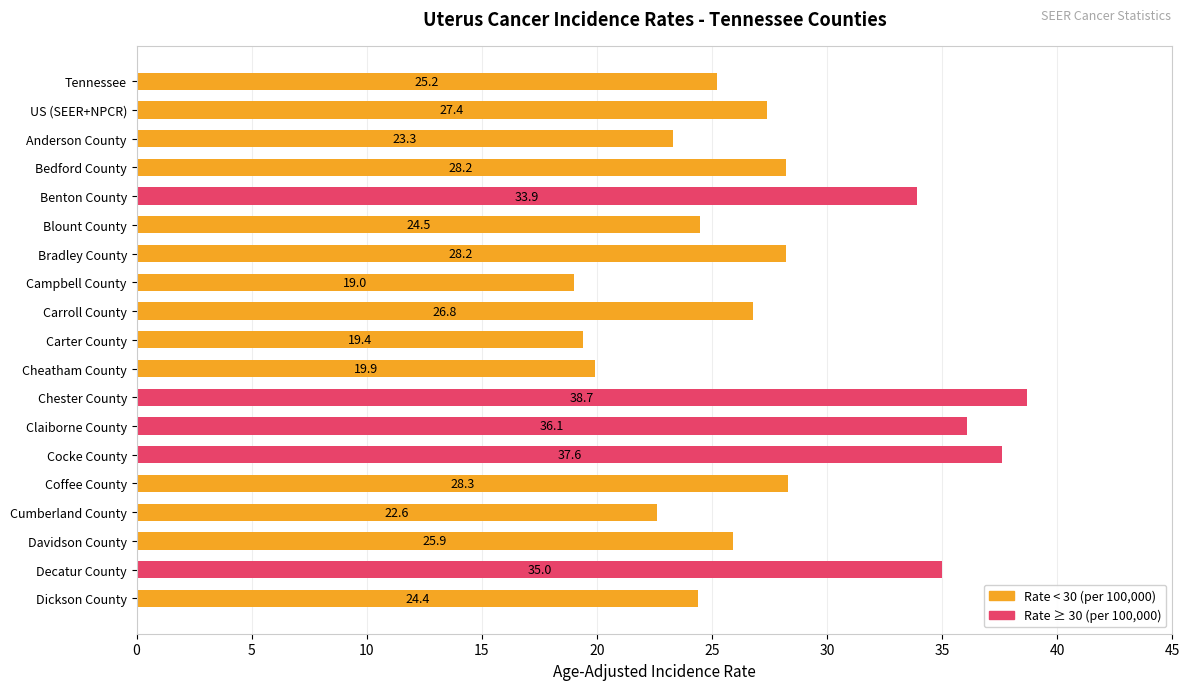

What is the sum of all values?

524.4